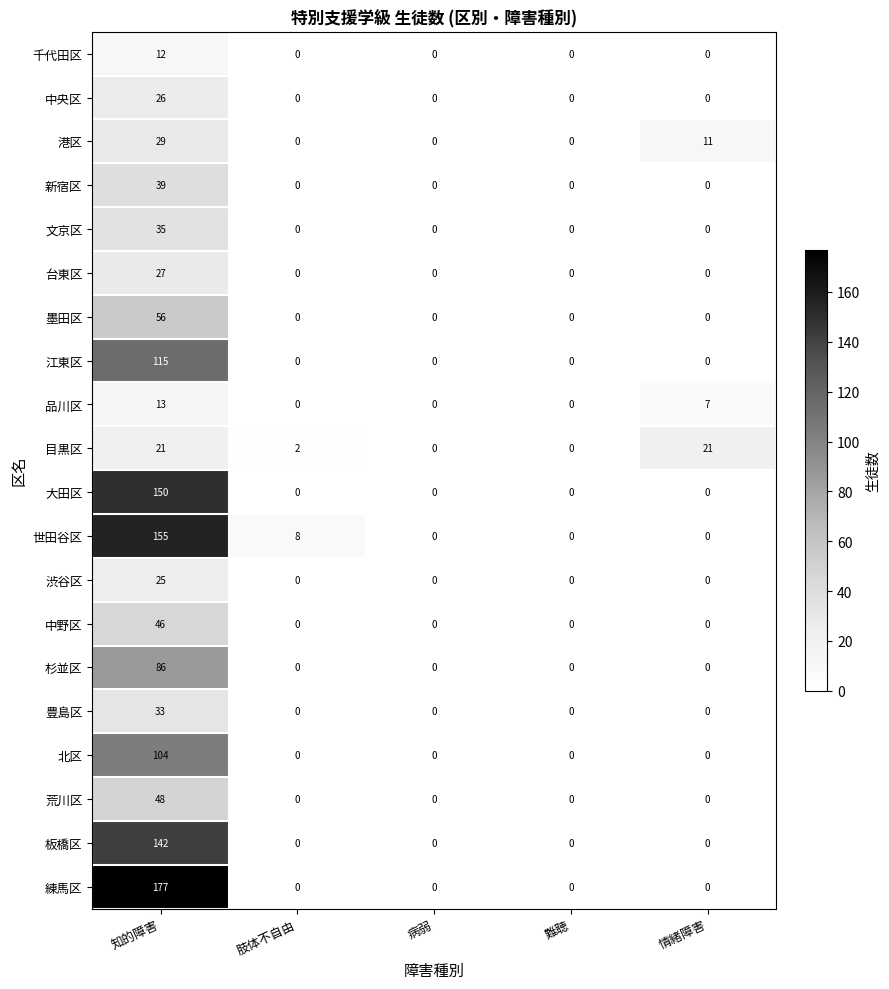

List the series in order of their peak value, highest first.

練馬区, 世田谷区, 大田区, 板橋区, 江東区, 北区, 杉並区, 墨田区, 荒川区, 中野区, 新宿区, 文京区, 豊島区, 港区, 台東区, 中央区, 渋谷区, 目黒区, 品川区, 千代田区